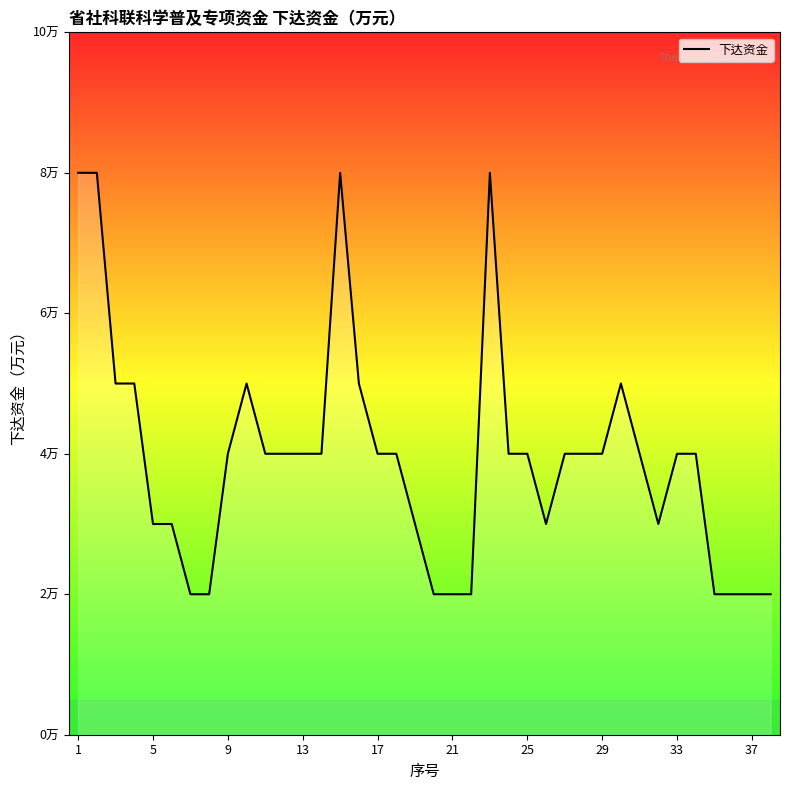

Does the chart have visible grid lines?

No